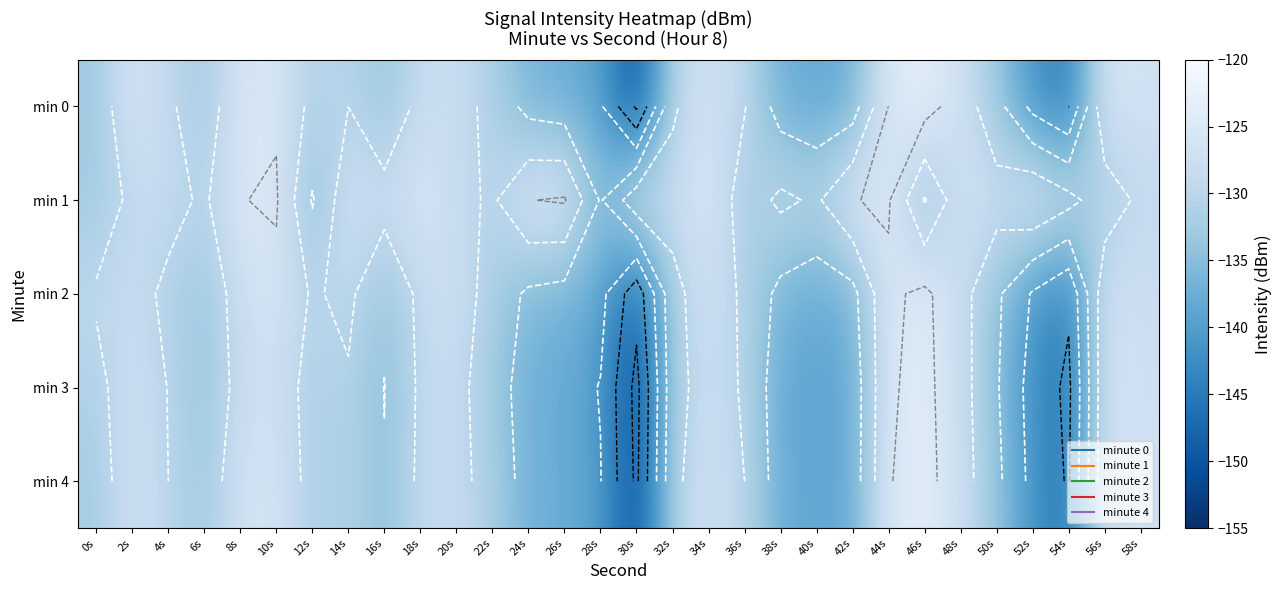

What is the difference between the min 4 values at 32s and 48s?

3.4